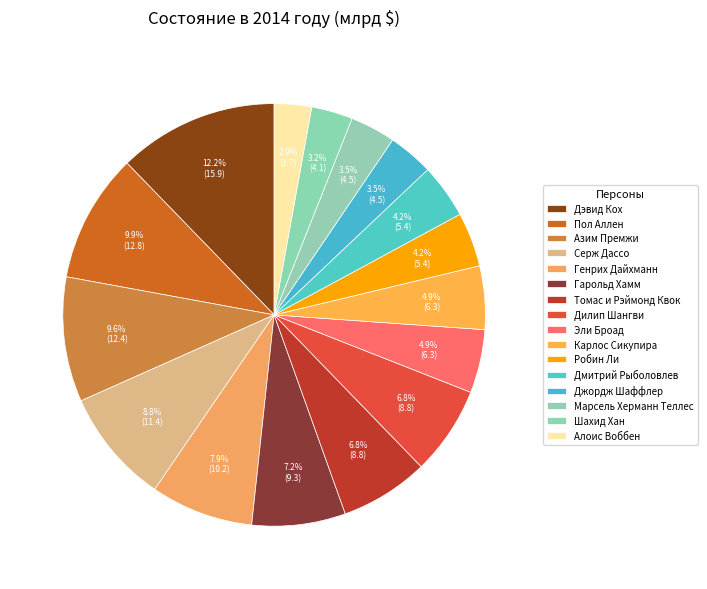

Count the number of slices in the pie.

16